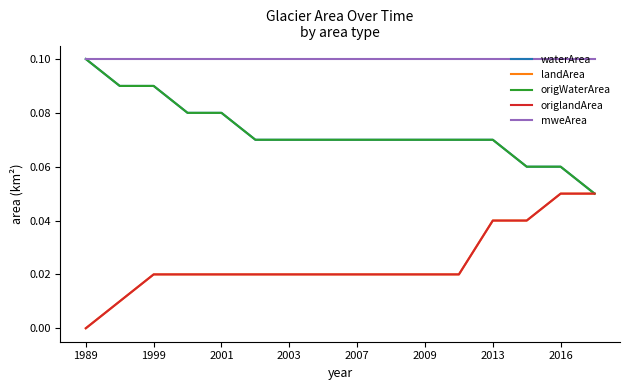

Does the chart have visible grid lines?

No